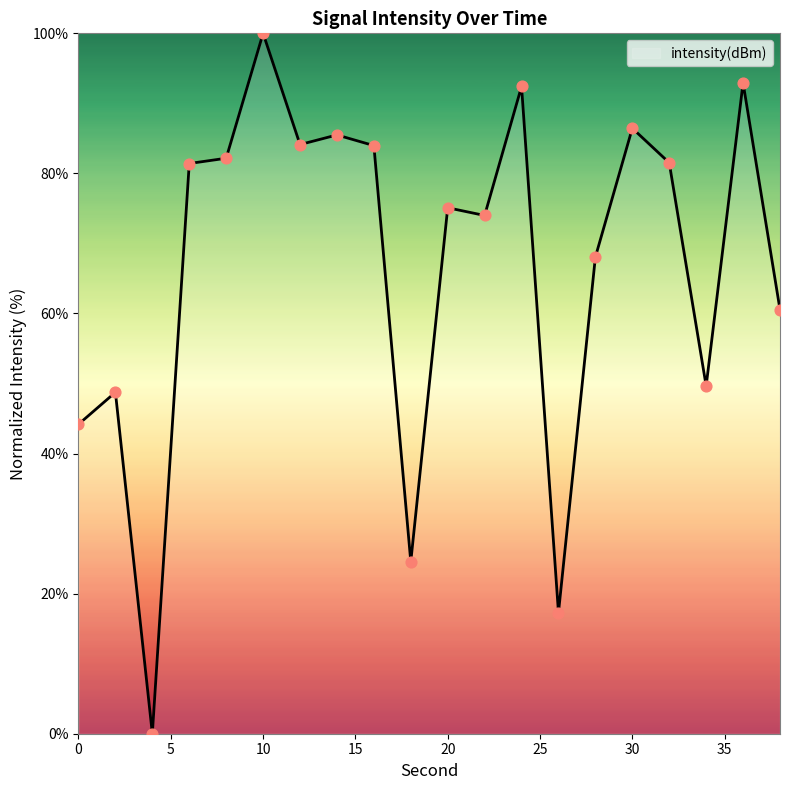

What is the difference between the maximum and minimum values?

100.0